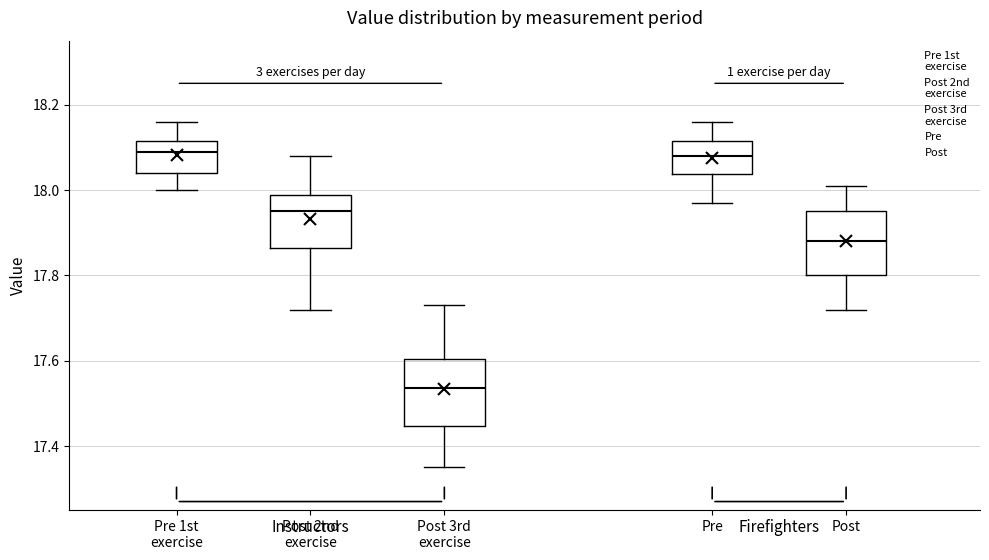

Which box's median line is the lowest?

Post 3rd exercise